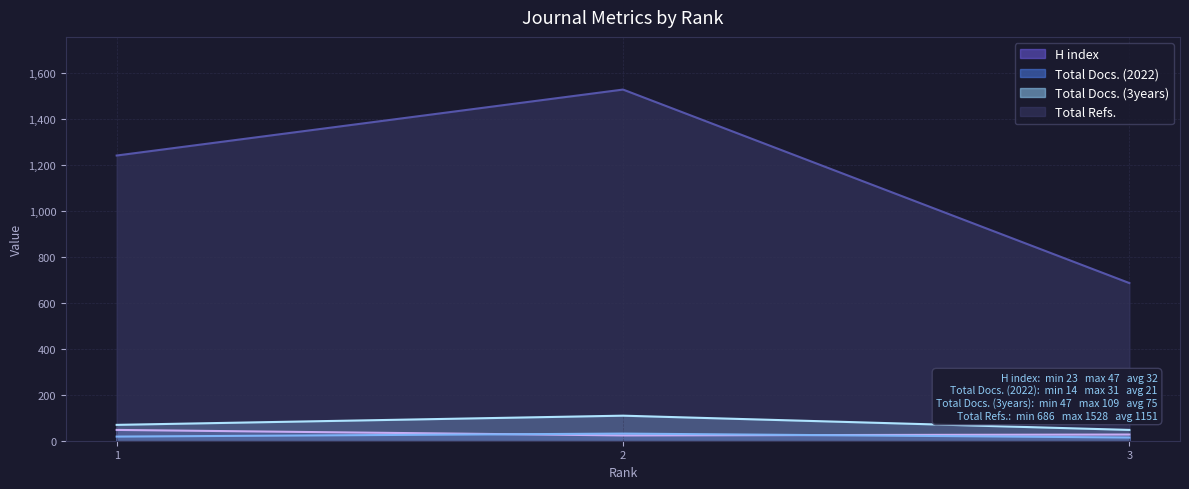

What is the minimum value shown in the chart?

14